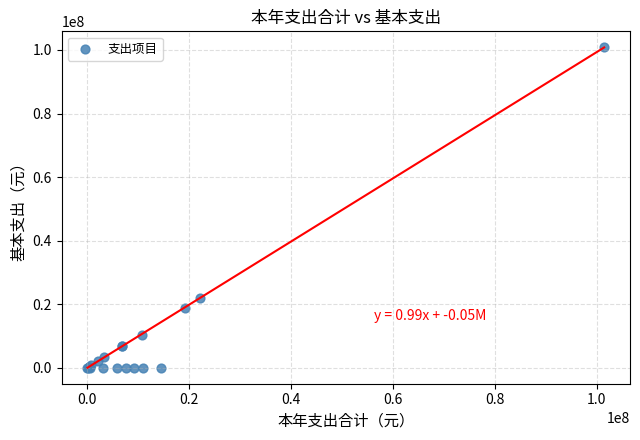

What Y value in the scatter plot is closest to 50411794?

22057685.1